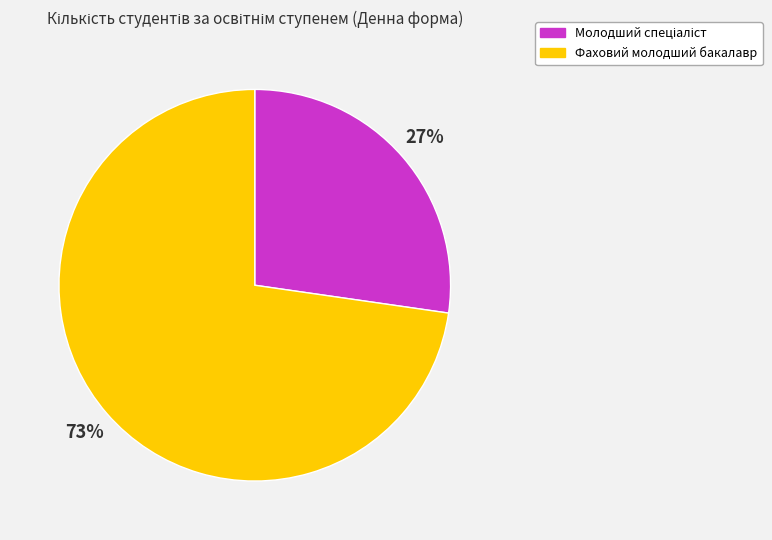

To the nearest percent, what portion does Фаховий молодший бакалавр represent?

73%